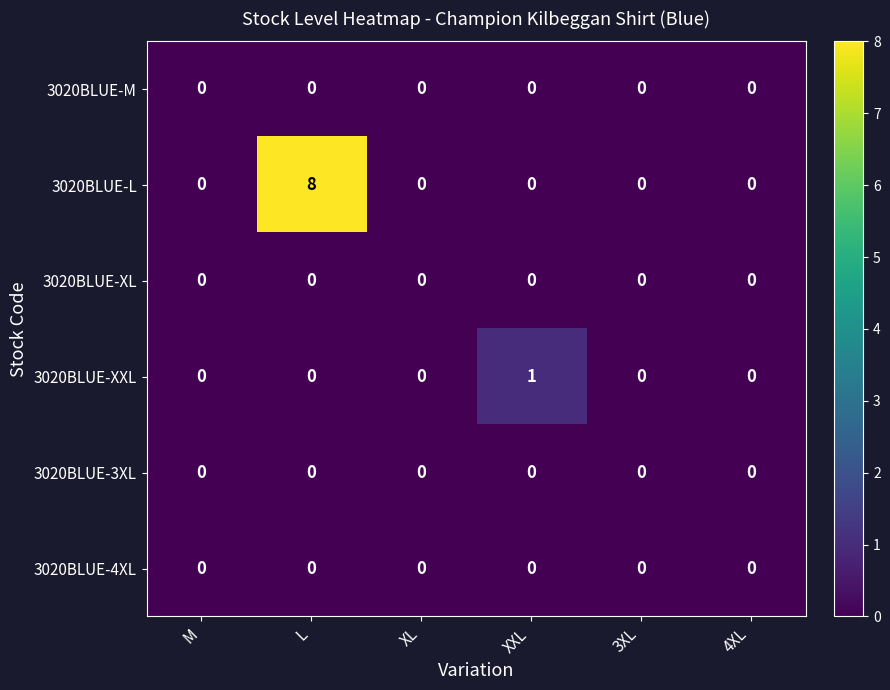

Count the 3020BLUE-XXL values in the range 0 to 1.

6